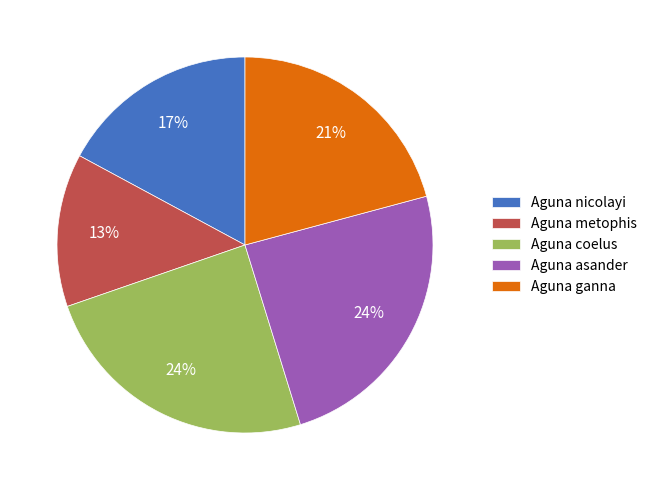

To the nearest percent, what is the difference between the Aguna nicolayi and Aguna asander slice percentages?

7%